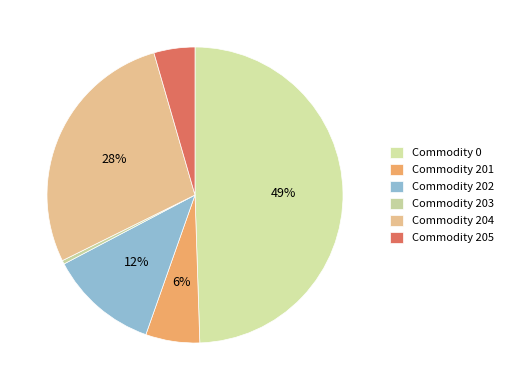

Count the number of slices in the pie.

6